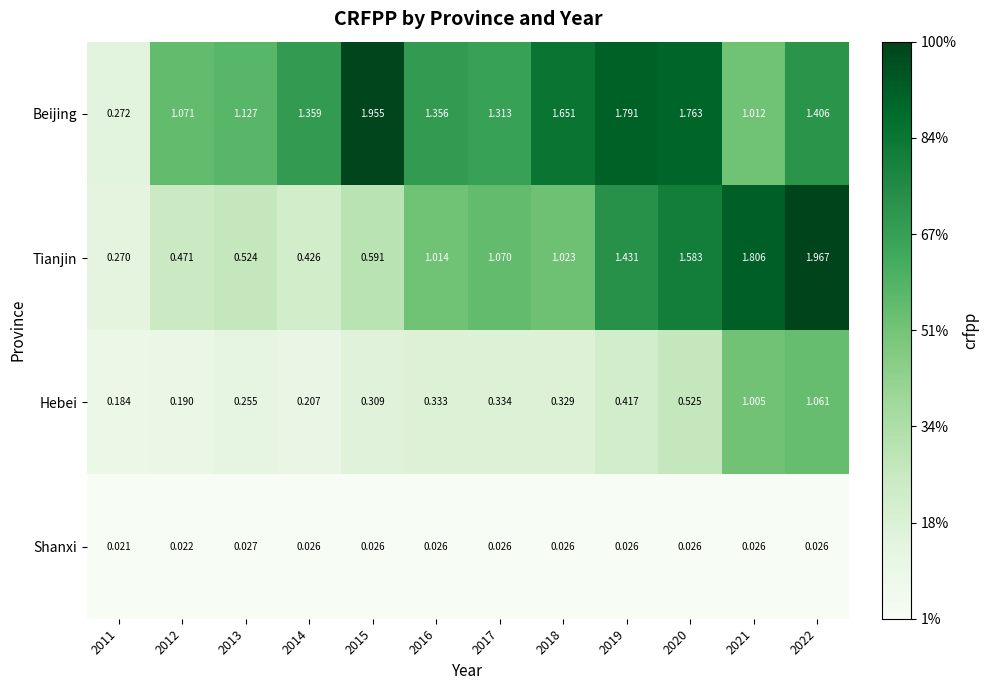

Rank the series at 2013 from highest to lowest value.

Beijing, Tianjin, Hebei, Shanxi